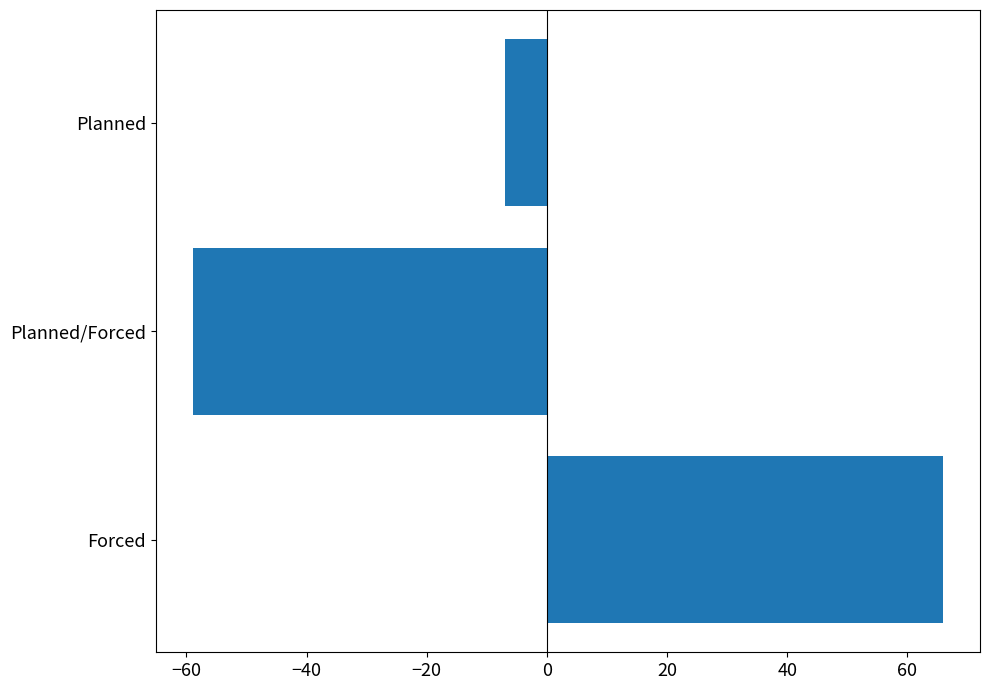

What is the smallest value displayed?

-58.9